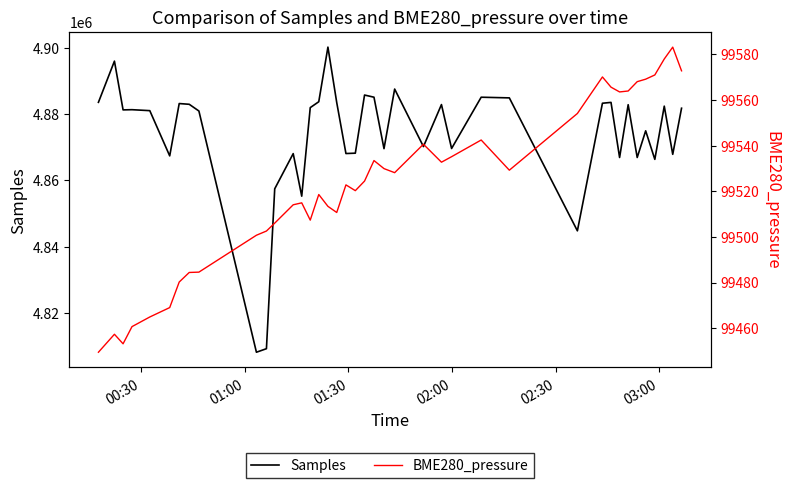

How many data points does each series have?

40